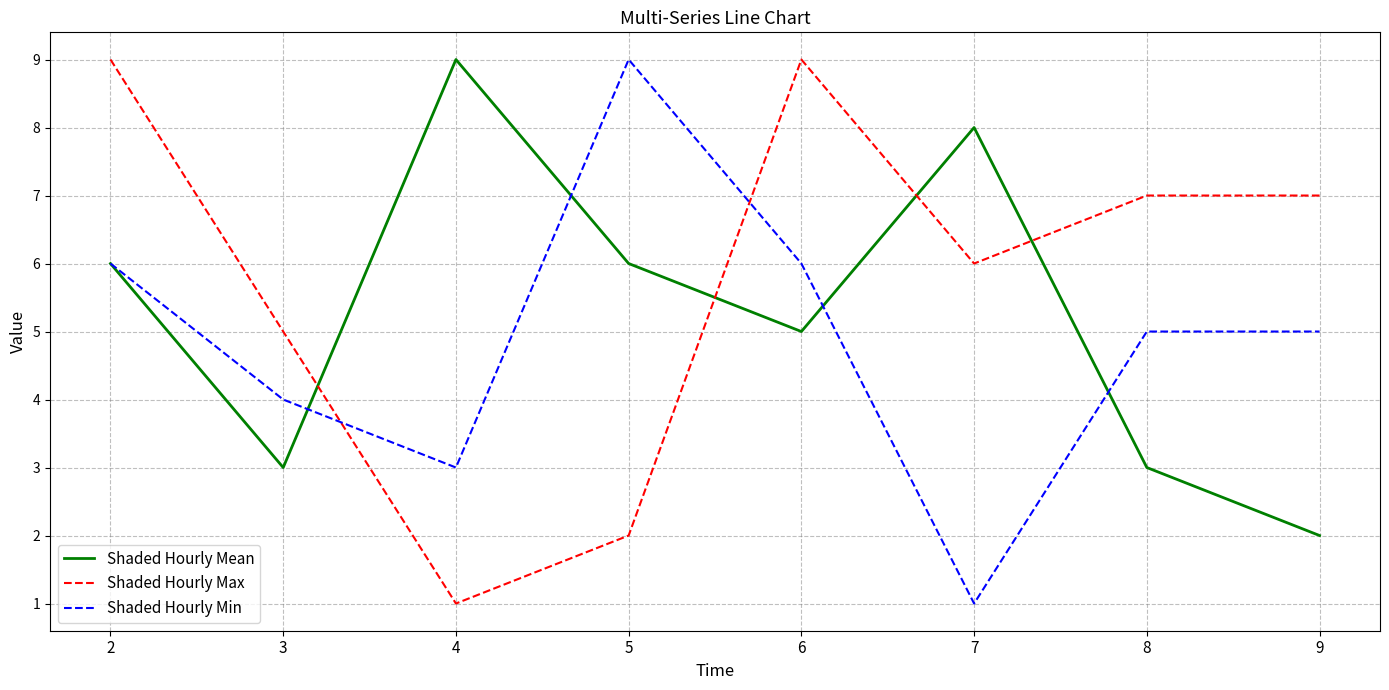

Rank the series at 8 from highest to lowest value.

Shaded Hourly Max, Shaded Hourly Min, Shaded Hourly Mean